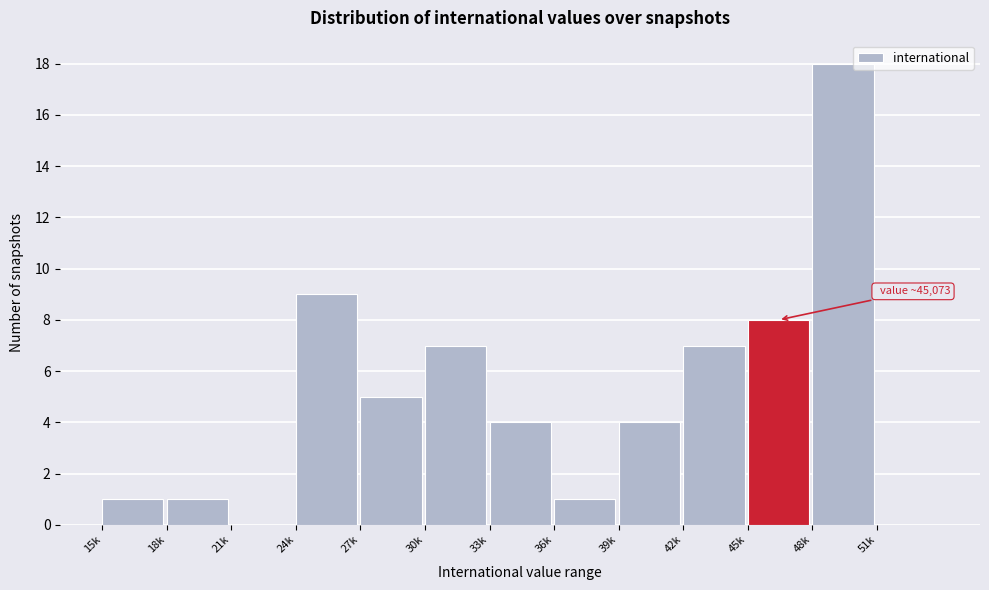

Reading left to right, what are all the values shown in this chart?

15k=1	18k=1	21k=0	24k=9	27k=5	30k=7	33k=4	36k=1	39k=4	42k=7	45k=8	48k=18	51k=0